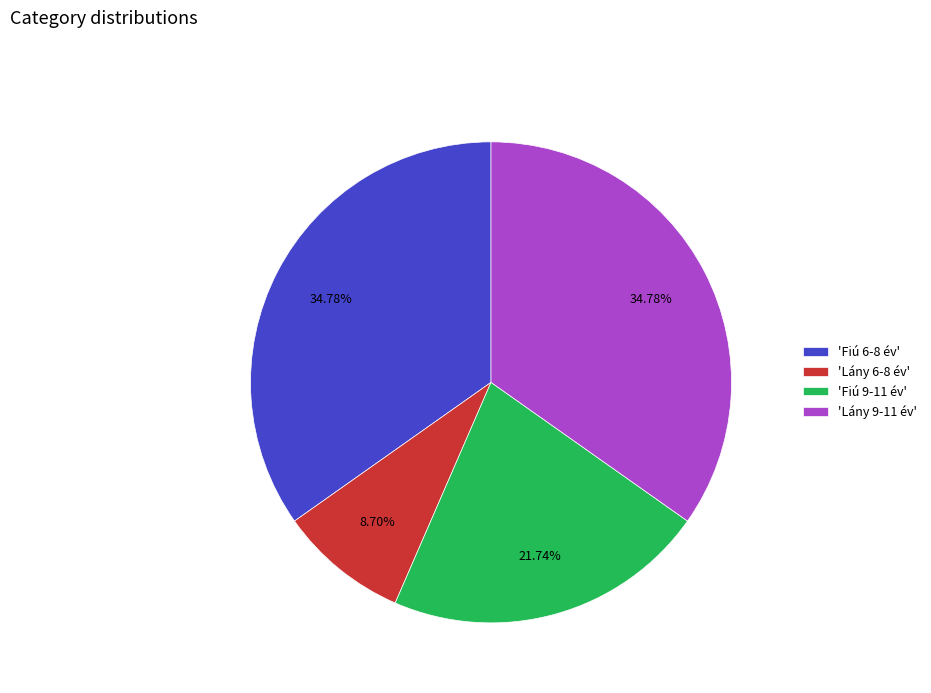

Approximately how many times larger is the value at 'Fiú 6-8 év' compared to 'Fiú 9-11 év'?

1.6